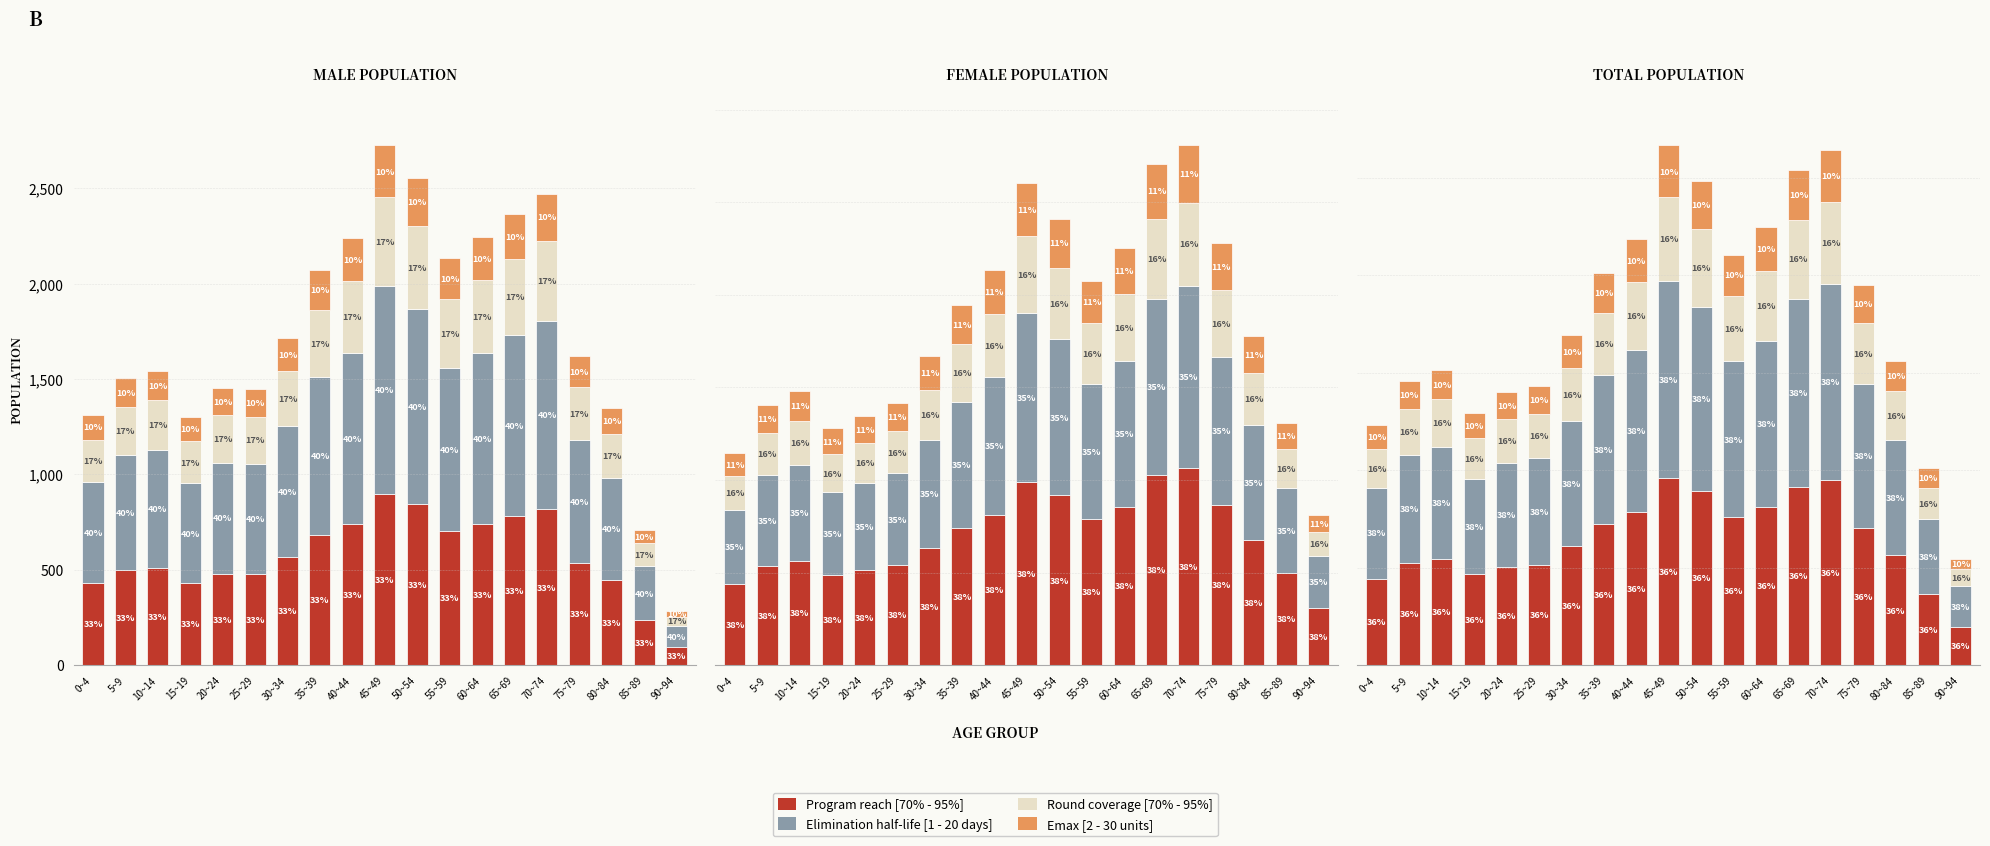

What is the greatest value displayed?

2026